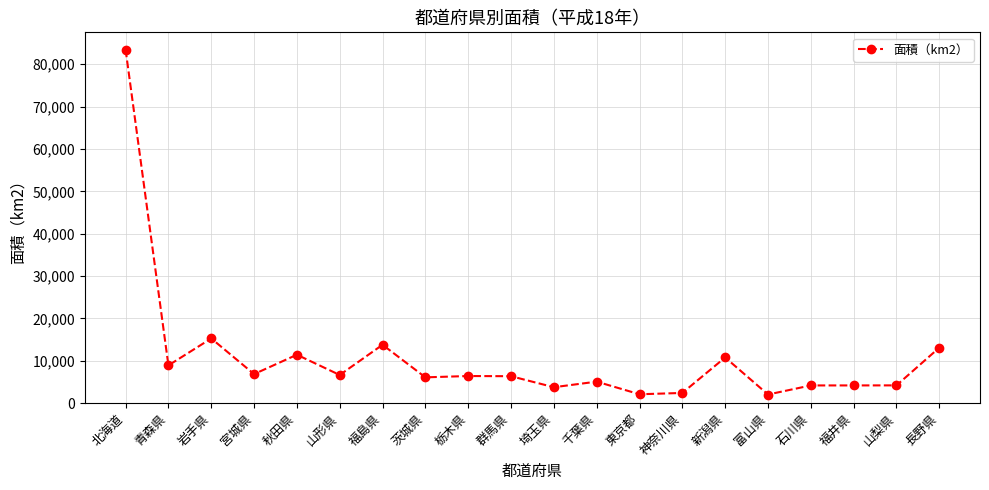

Is it true that the value at 千葉県 is 5081.8?

True